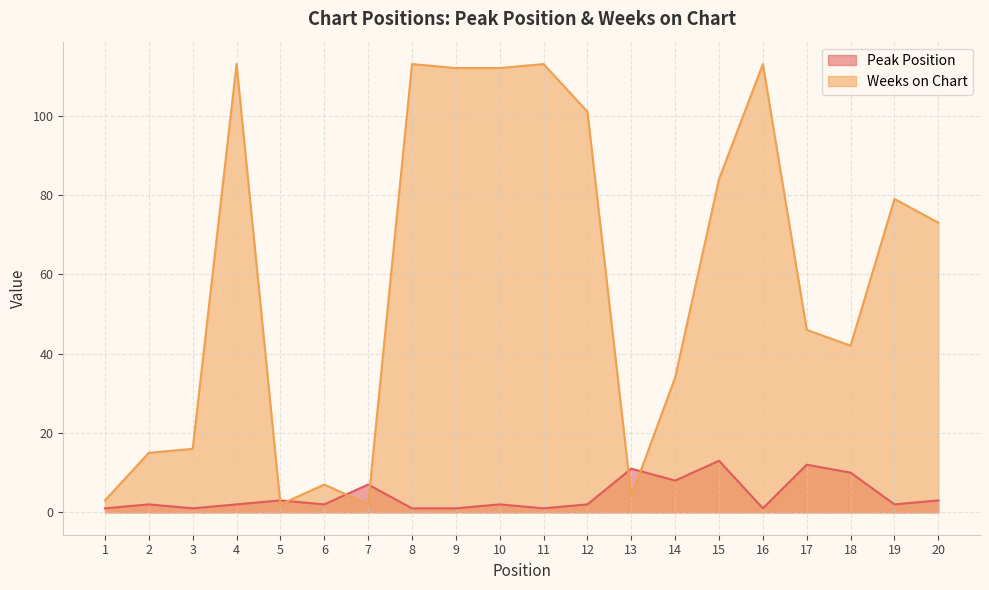

Where do Weeks on Chart and Peak Position first cross each other?

4 and 5